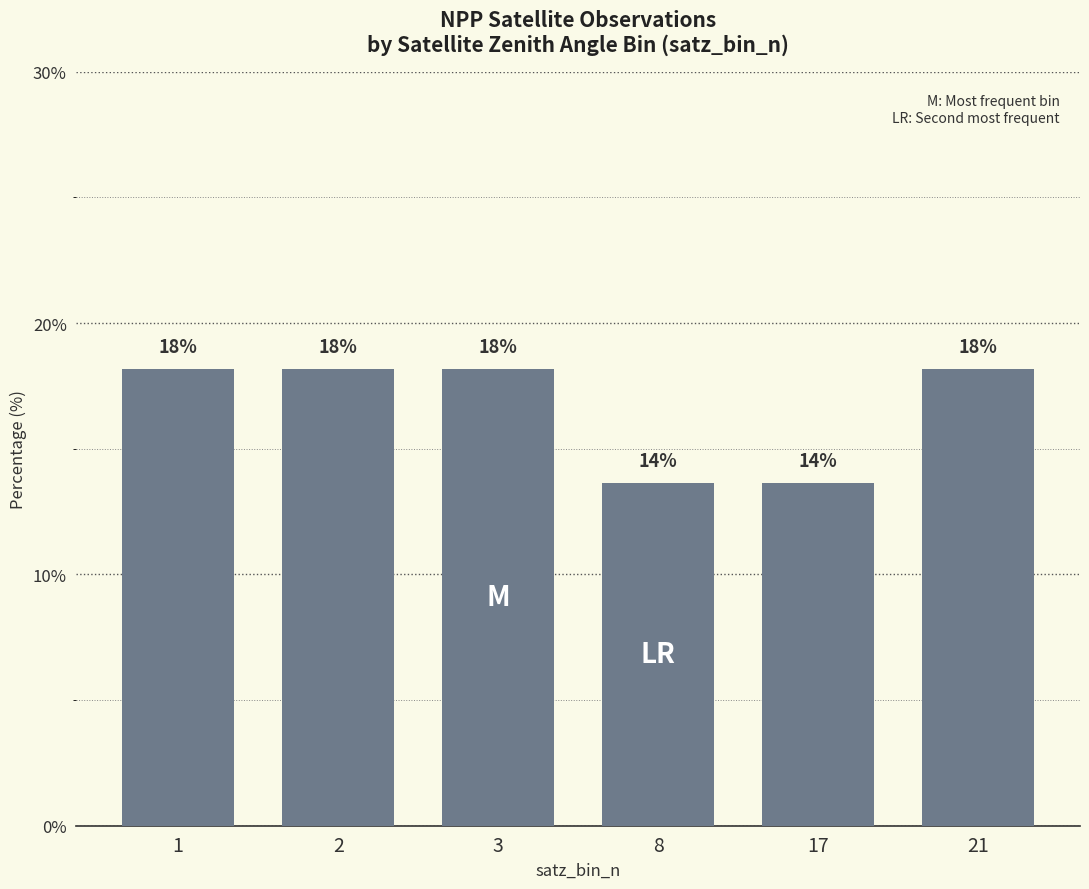

Does the chart contain any negative values?

No